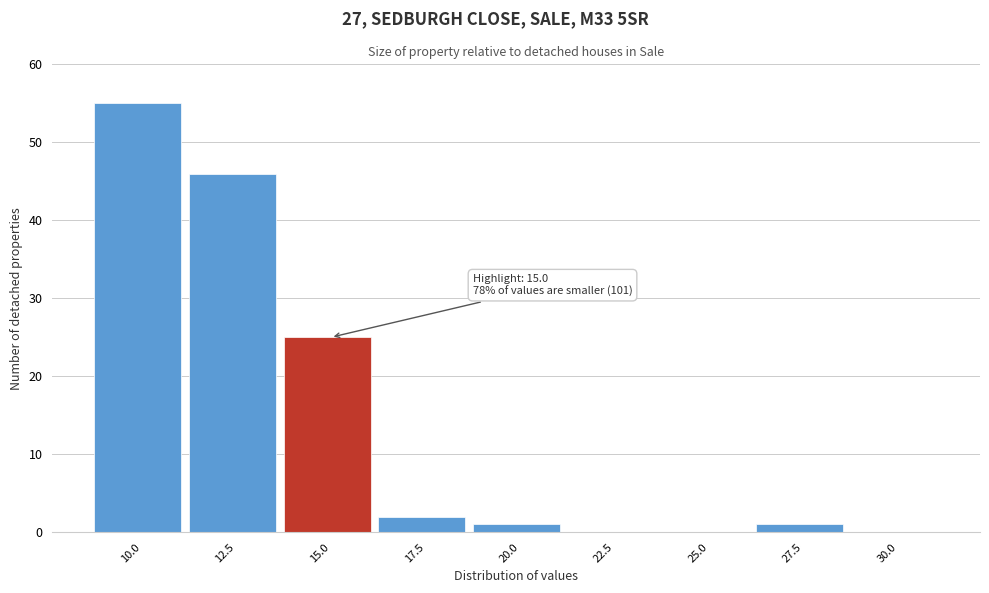

Reading left to right, transcribe all the data shown in this chart.

10.0=55	12.5=46	15.0=25	17.5=2	20.0=1	22.5=0	25.0=0	27.5=1	30.0=0